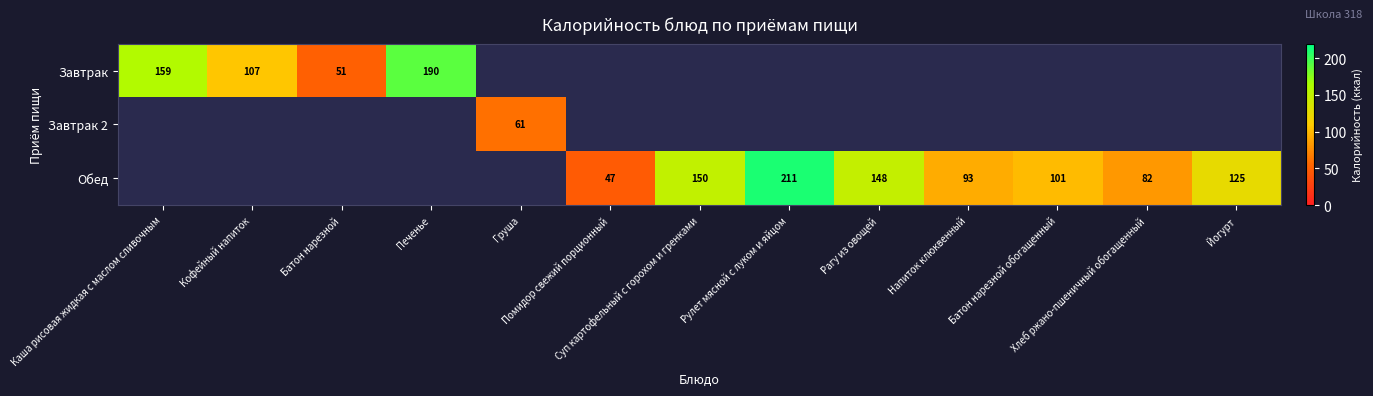

How many data points does each series have?

13